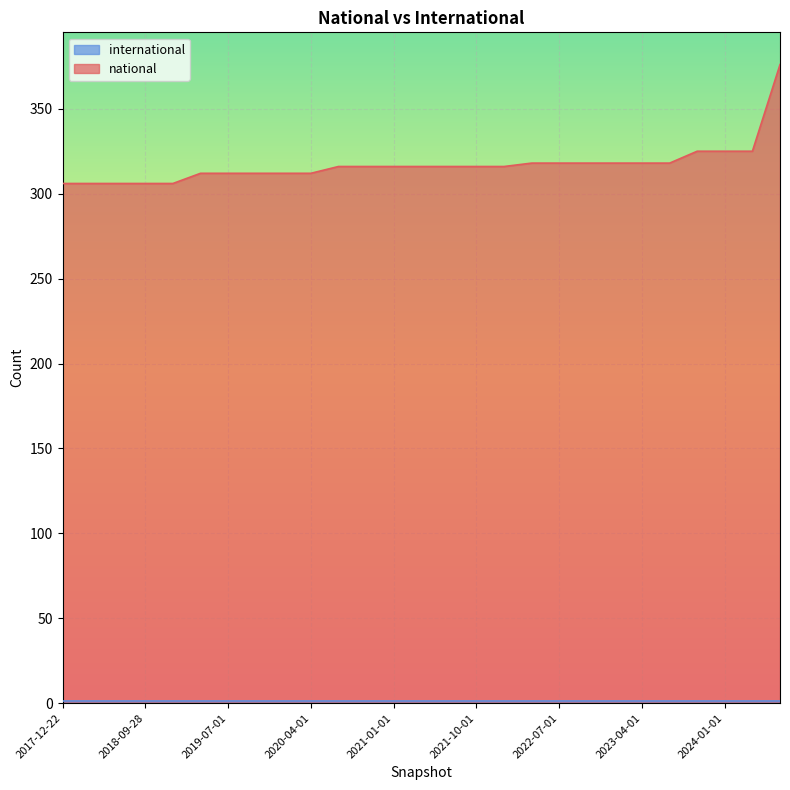

True or false: the data has more than 2 interior local peaks.

False